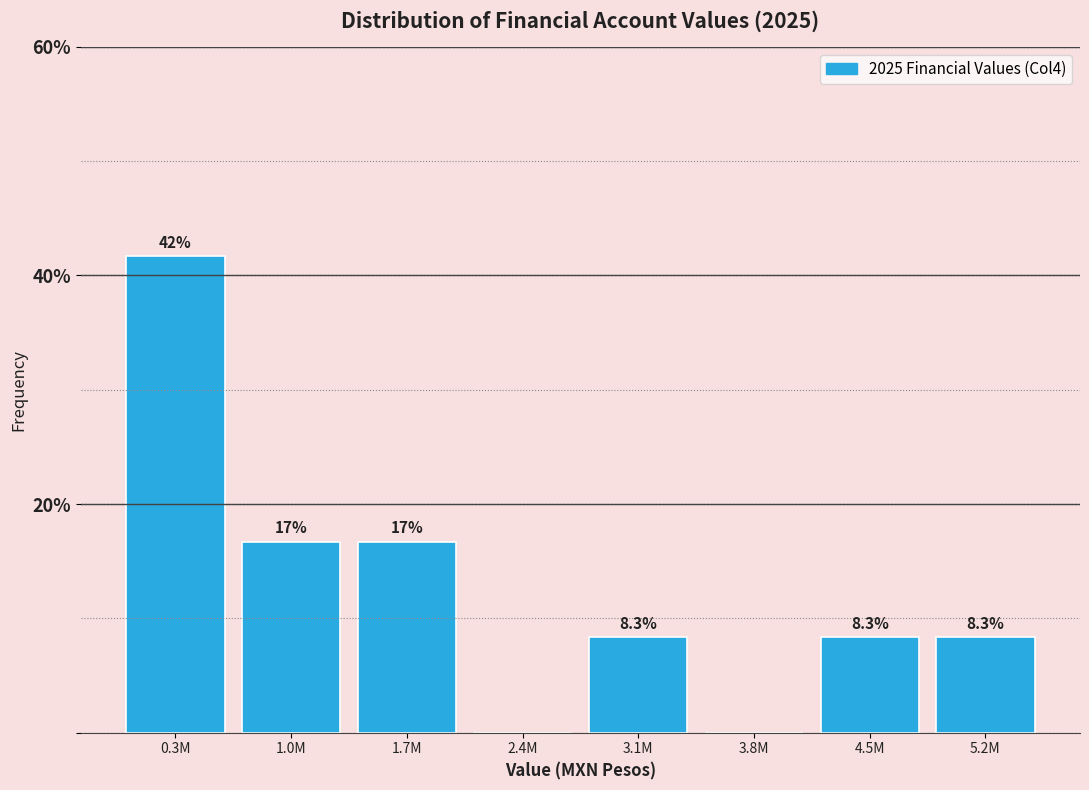

Reading right to left, transcribe all the data shown in this chart.

5.2M=8.3	4.5M=8.3	3.8M=0.0	3.1M=8.3	2.4M=0.0	1.7M=16.7	1.0M=16.7	0.3M=41.7